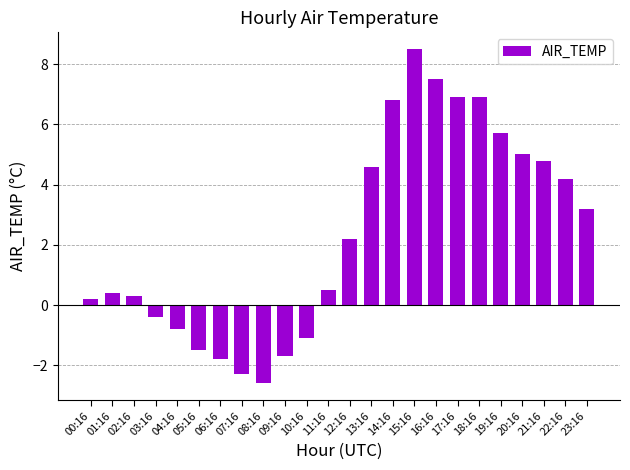

True or false: the data shows 1.4 at 20:16.

False